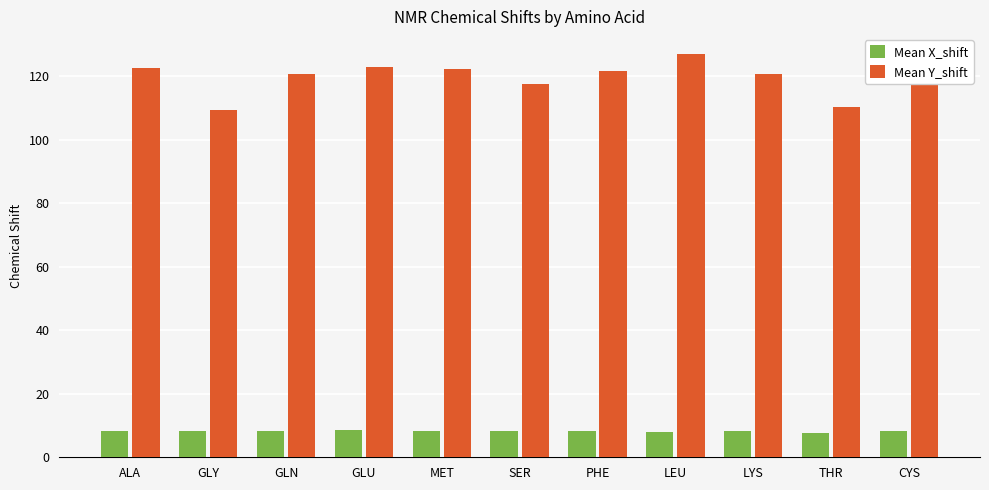

What are all the series names shown in the legend?

Mean X_shift, Mean Y_shift